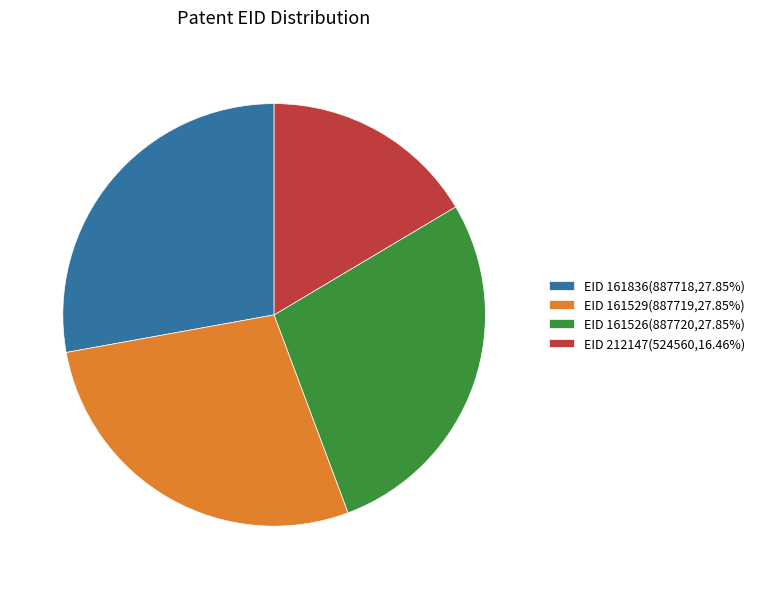

What is the ratio of the value at EID 212147(524560,16.46%) to the value at EID 161526(887720,27.85%)?

0.6